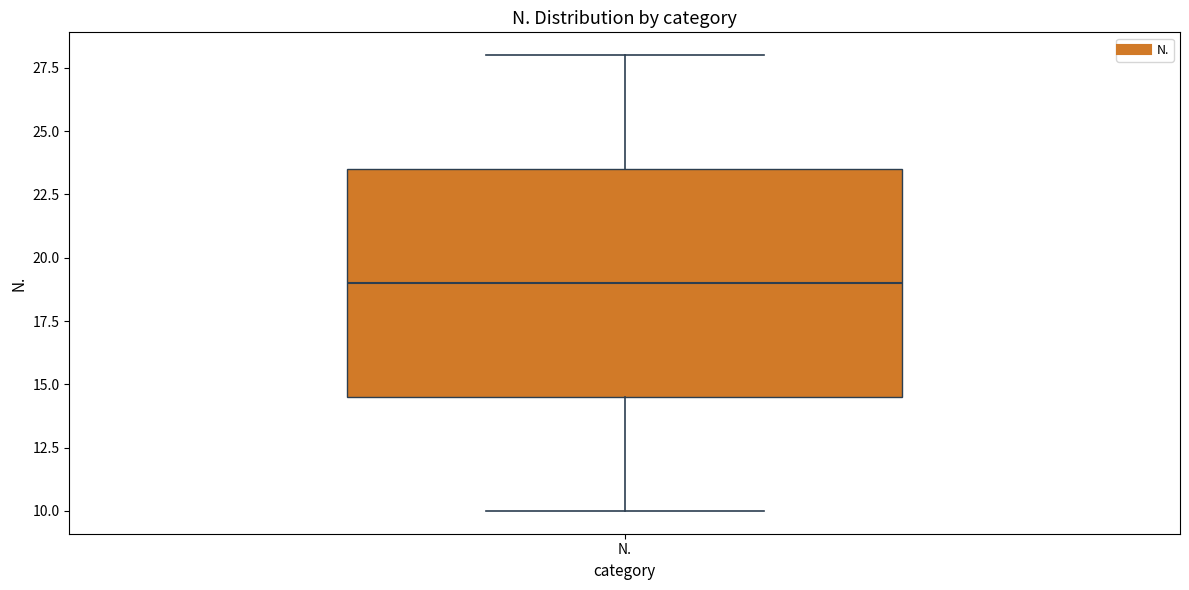

Read this box plot against the y-axis: the position of the median line, the range covered by the box, and the ends of both whiskers. The values are not printed on the chart, so give them approximately, as read against the axis.

median 19.0, box 14.5 to 23.5, whiskers 10.0 to 28.0